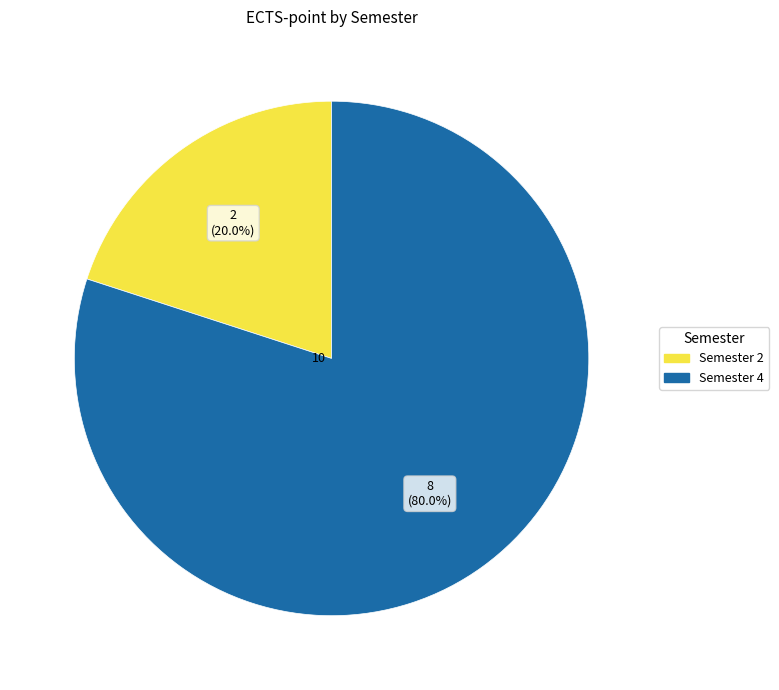

Does Semester 2 account for over 50% of the chart?

No